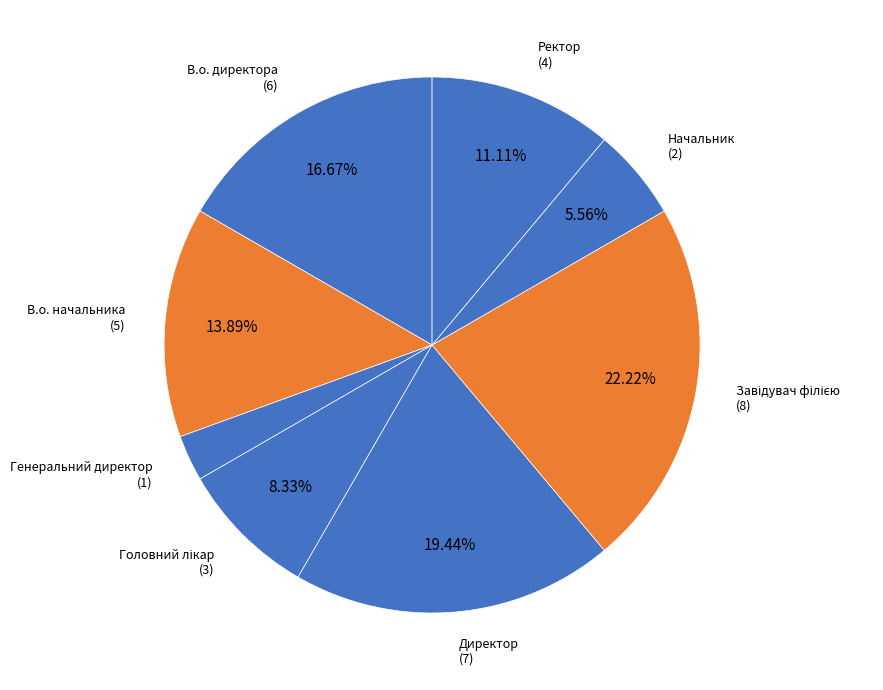

To the nearest percent, what is the difference between the Начальник and Директор slice percentages?

14%